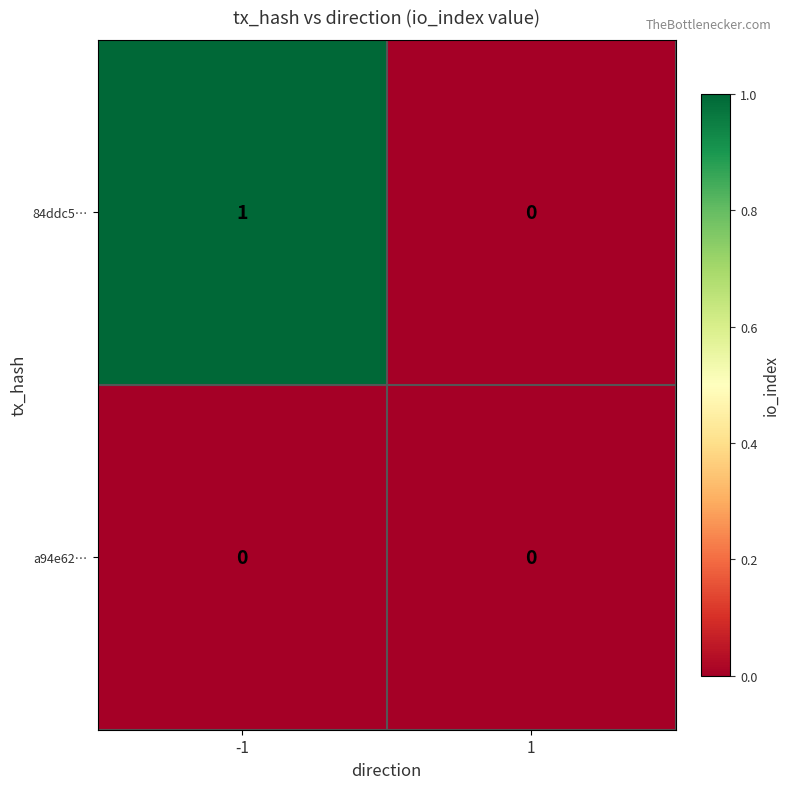

Reading left to right, extract all data points from this chart.

84ddc5…: 1	0
a94e62…: 0	0